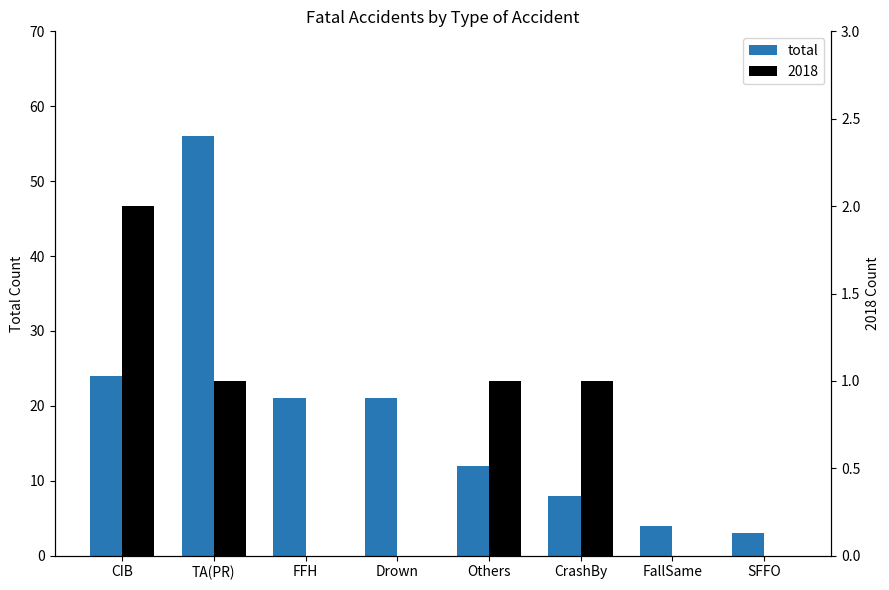

What is the change in value from FFH to Others?

-9